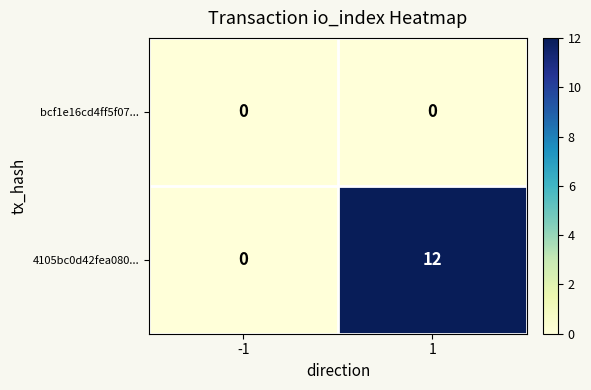

Rank the series by their maximum value, from highest to lowest.

4105bc0d42fea080..., bcf1e16cd4ff5f07...